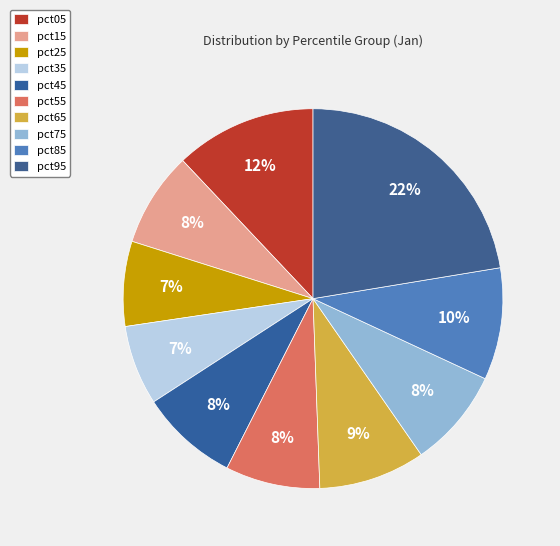

To the nearest percent, what is the average slice percentage?

10%